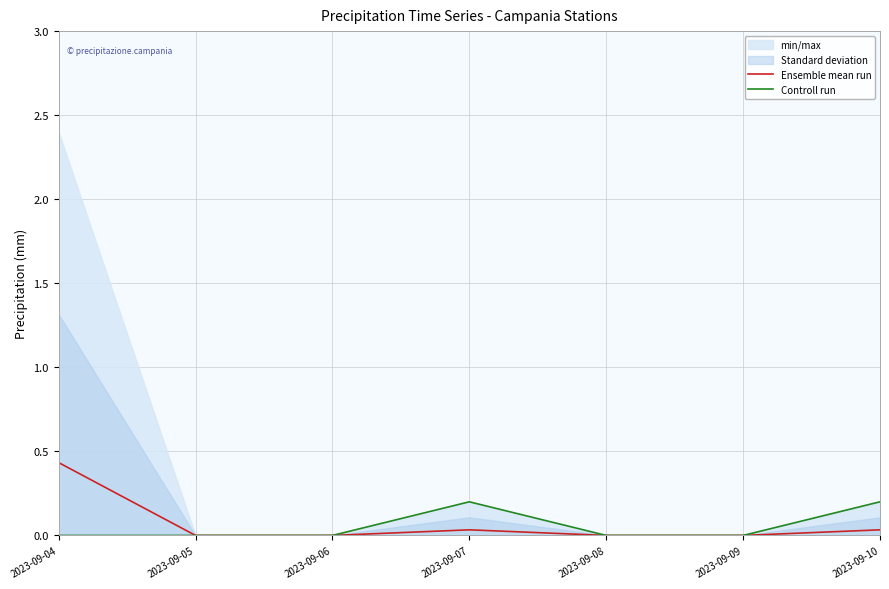

What is the maximum value for Ensemble mean run?

0.4